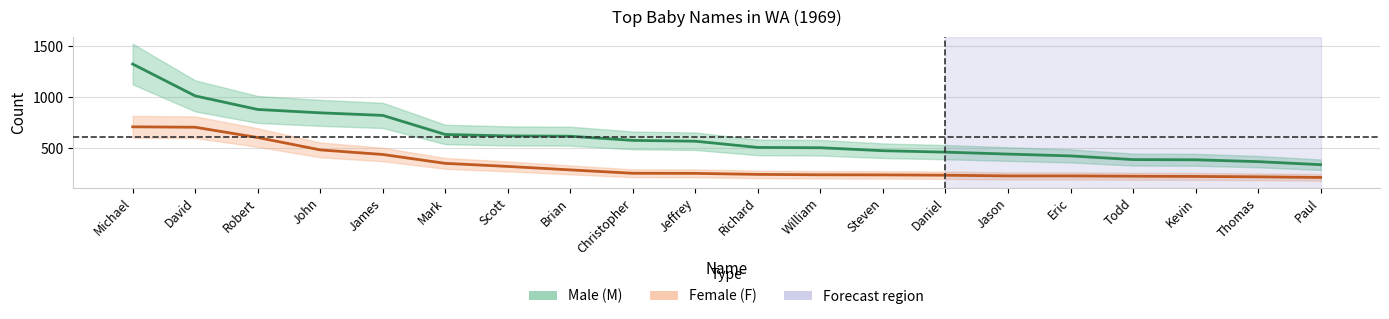

At which label is Female (F) closest to 464?

John